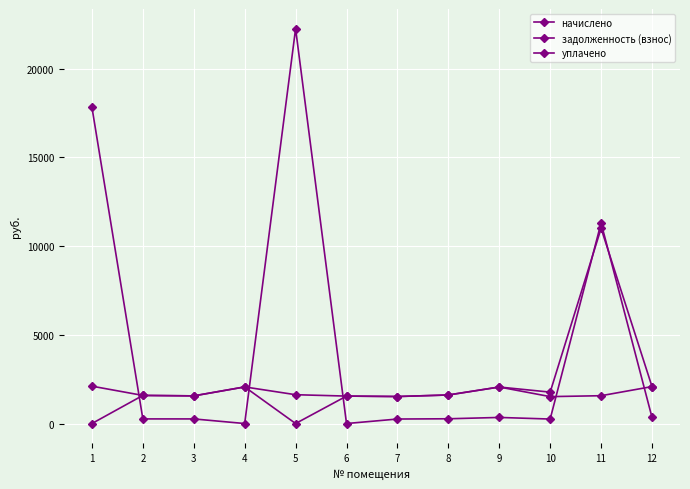

Which series has the largest range (max minus min)?

задолженность (взнос)